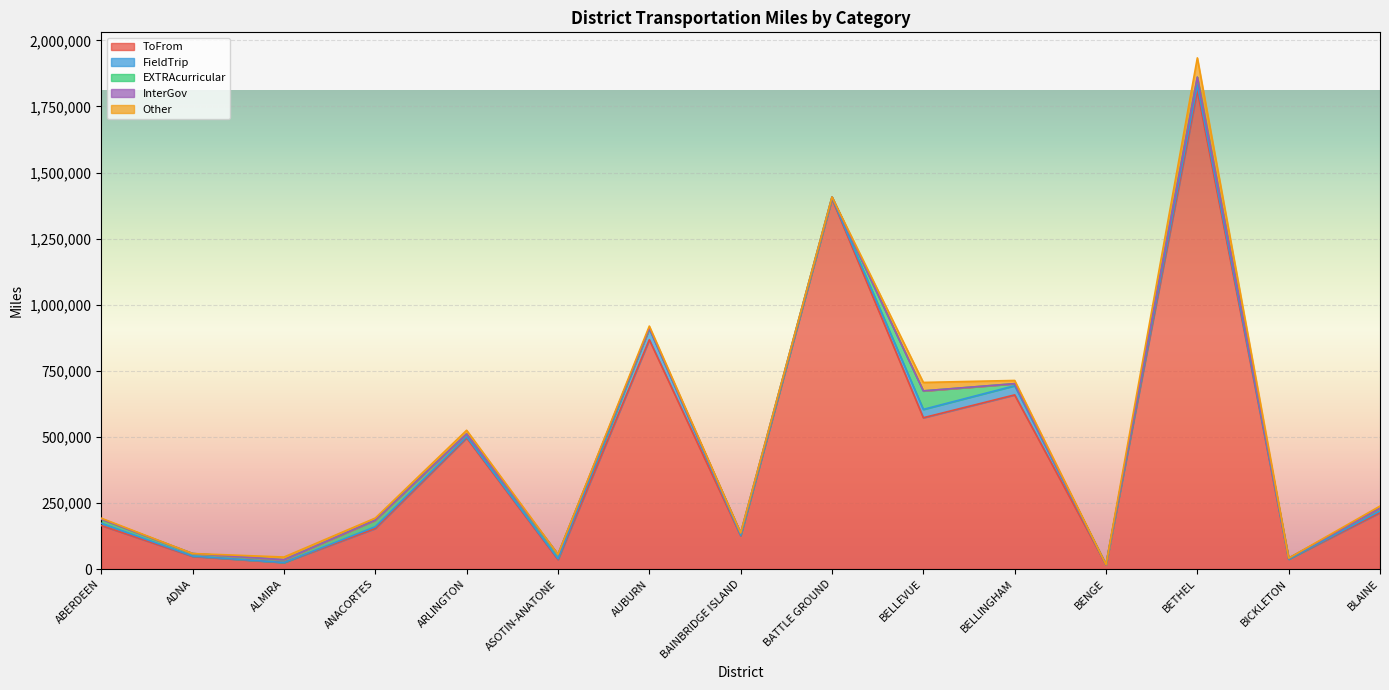

The FieldTrip series shows 34662 at BELLINGHAM. True or false?

True